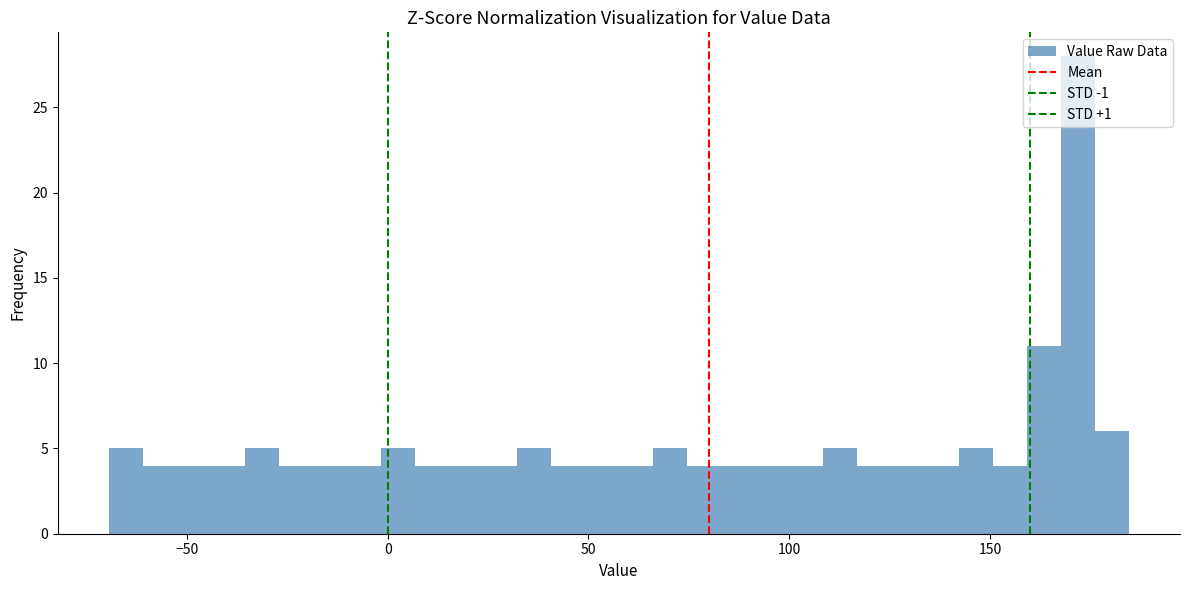

Read against the x-axis, roughly where is the centre of the tallest bar?

170